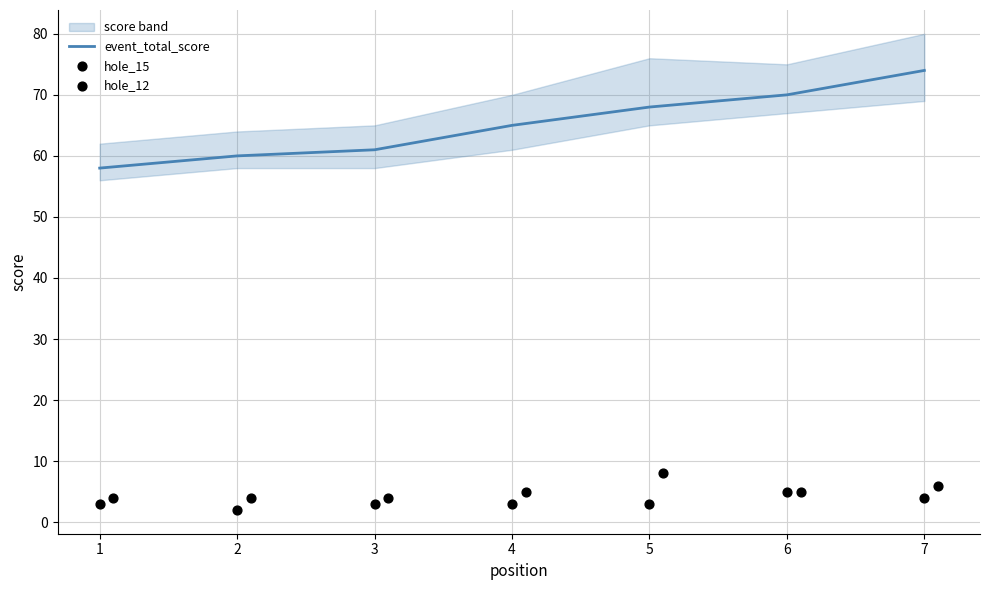

Which series has the widest spread of Y values?

event_total_score